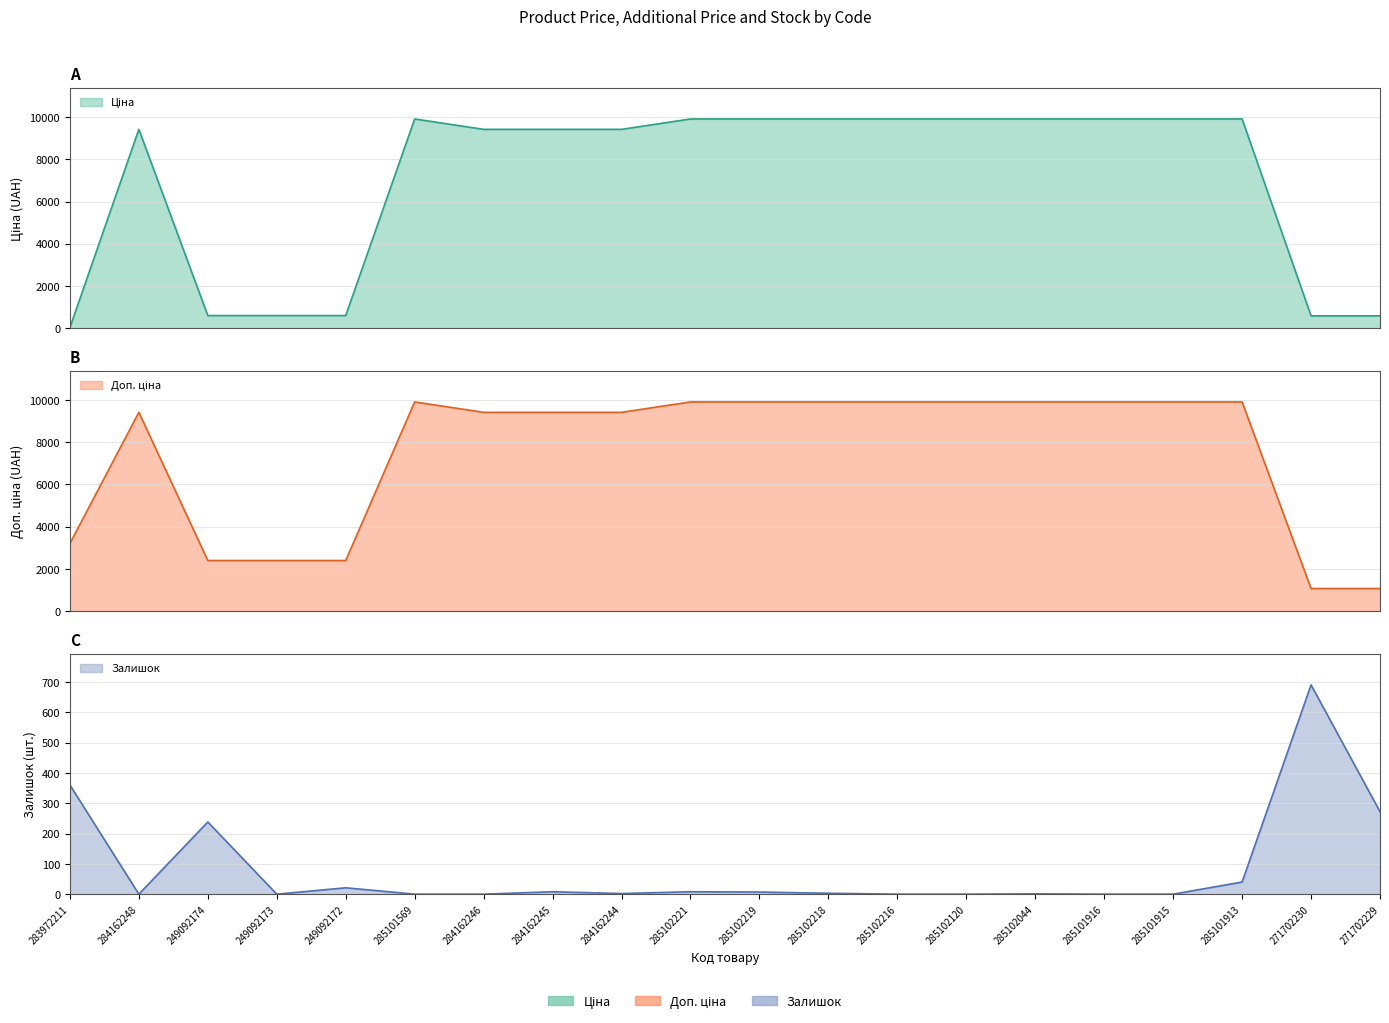

How many values in the Ціна series are below 9908?

10